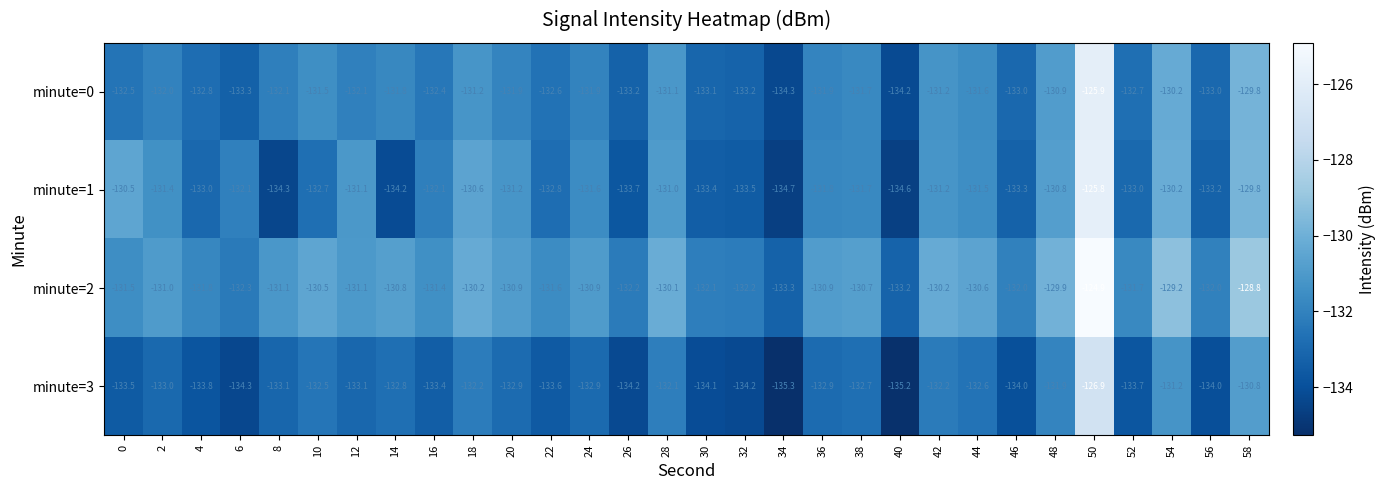

What is the sum of all minute=3 values?

-3989.1